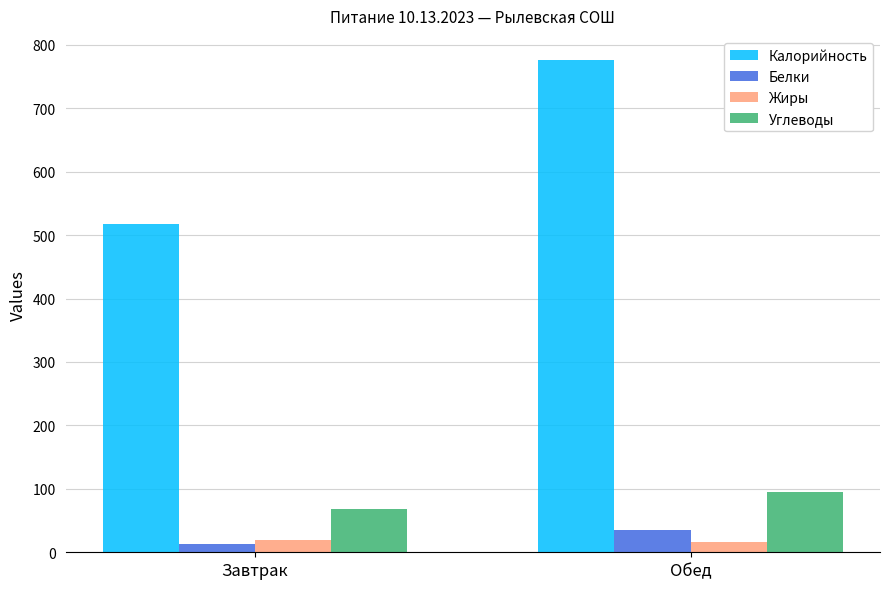

What is the lowest value of the Калорийность series?

517.2